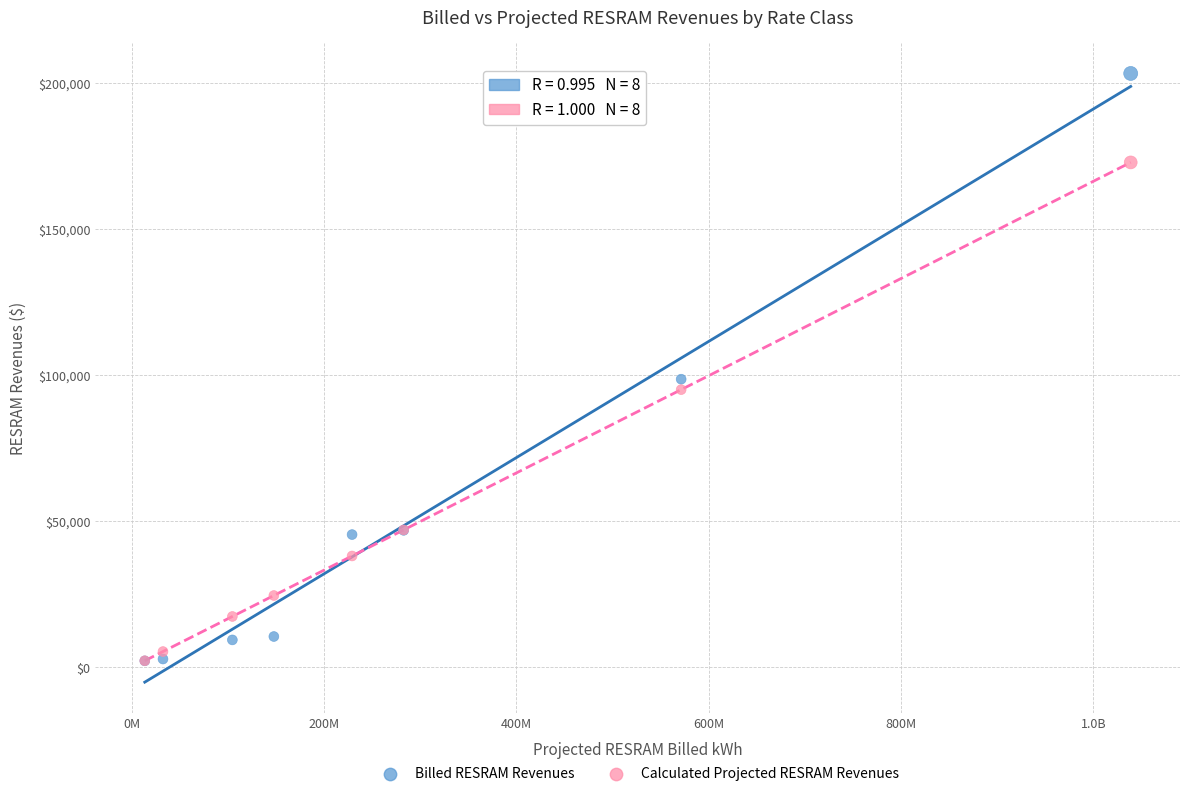

In the Billed RESRAM Revenues series, what Y value is closest to 102727?

98604.9